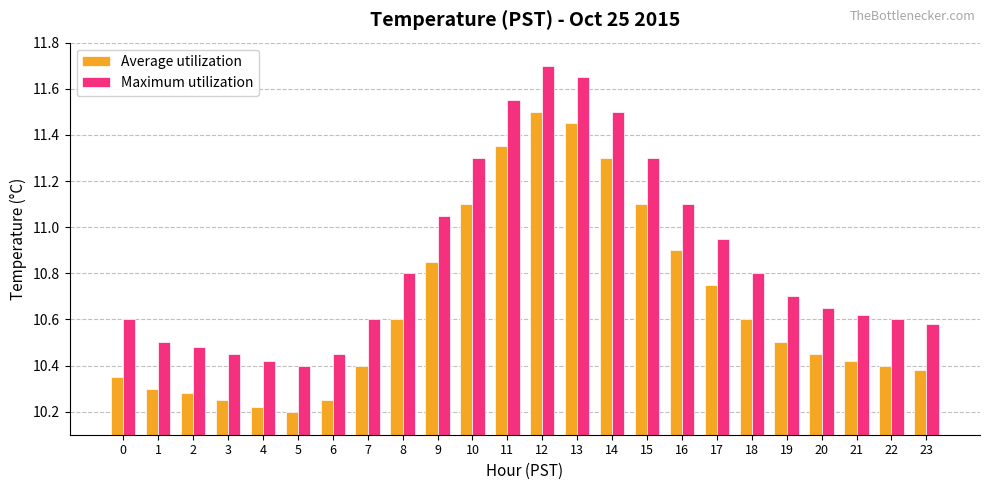

Is the value of Maximum utilization at 1 greater than the value of Average utilization at 21?

Yes